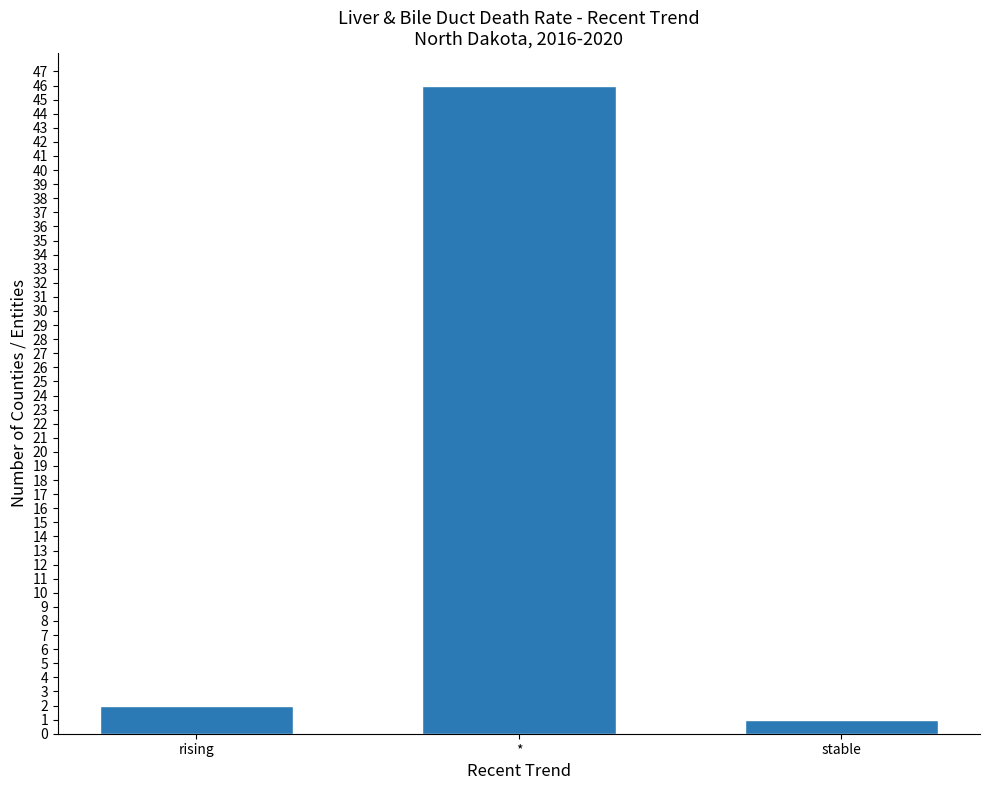

At which category does the chart reach its minimum across all series?

stable